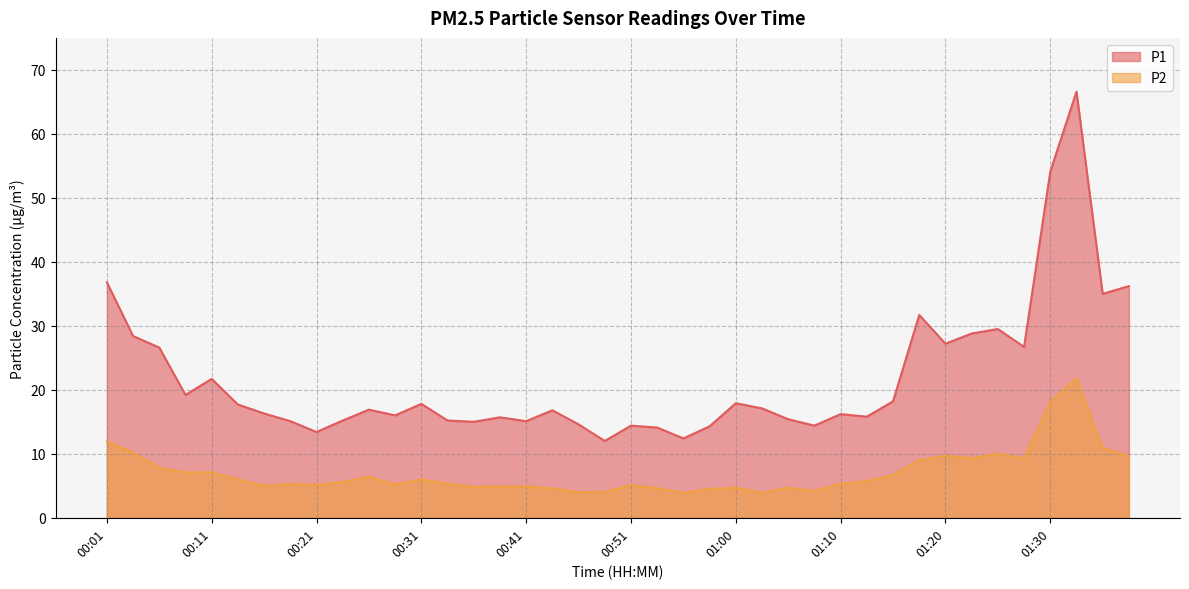

What is the difference between the maximum and second lowest values in the P1 series?

54.2